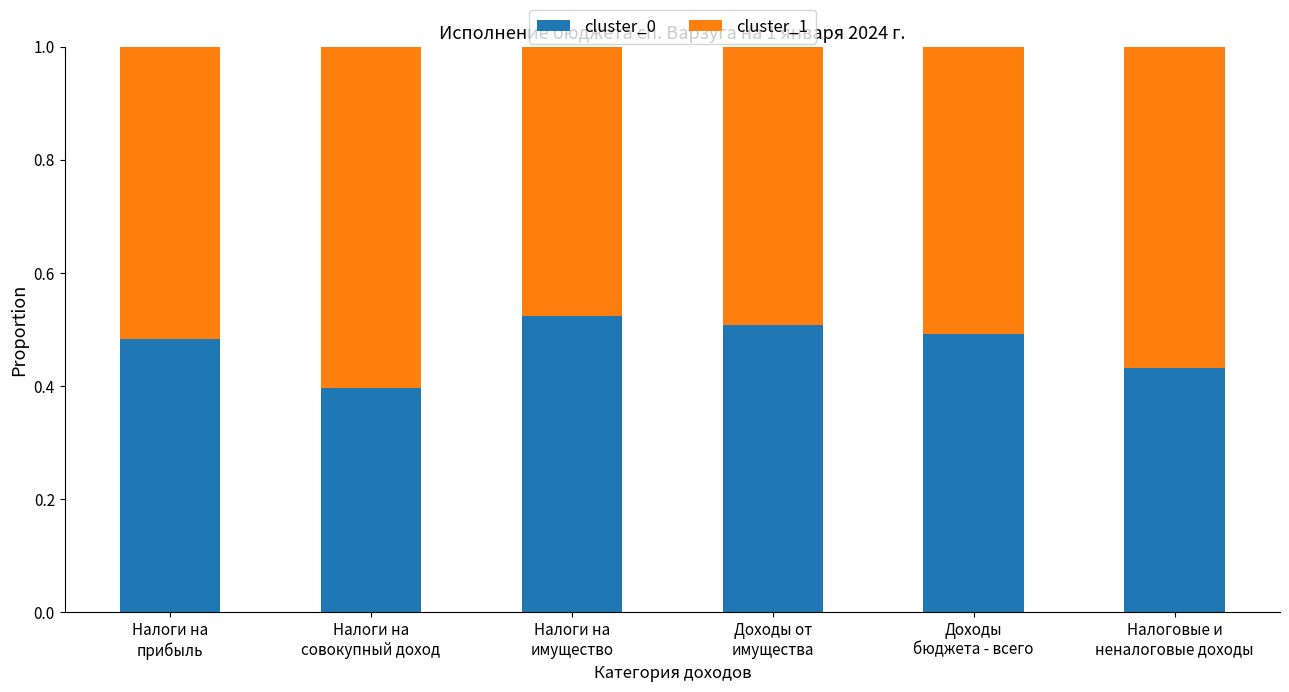

How many distinct data groups are displayed?

2